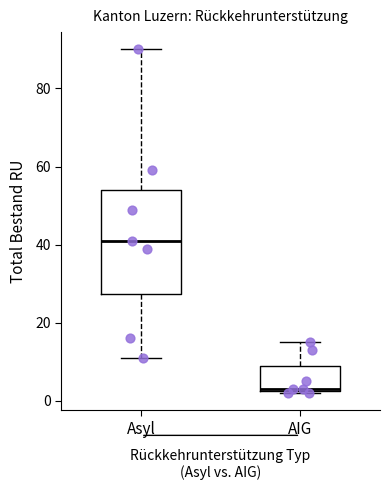

Reading left to right, read every box against the y-axis: the position of its median line, the range the box covers, and the ends of its whiskers. The values are not printed on the chart, so give them approximately, as read against the axis.

Asyl: median 42, box 28 to 54, whiskers 12 to 90
AIG: median 4, box 2 to 10, whiskers 2 to 16